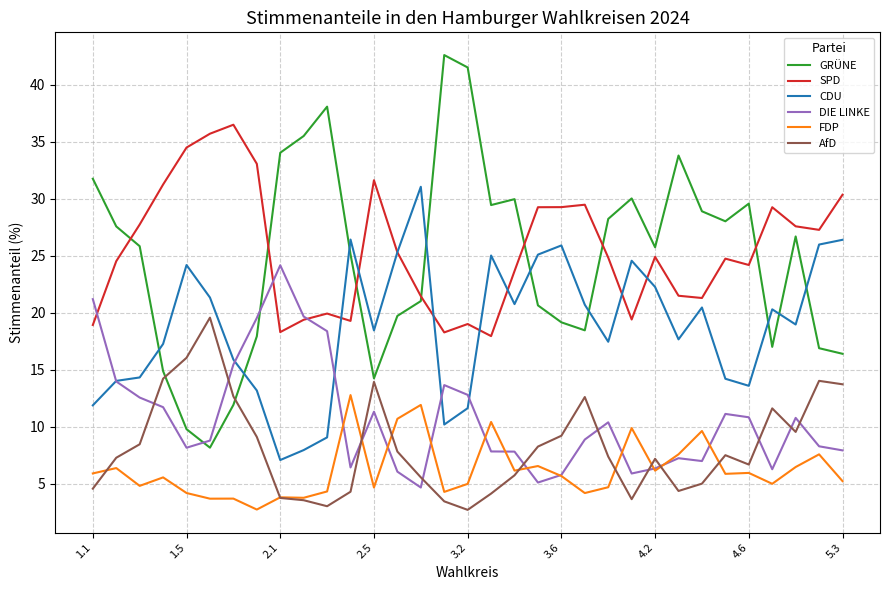

Which series has the widest spread of values?

GRÜNE